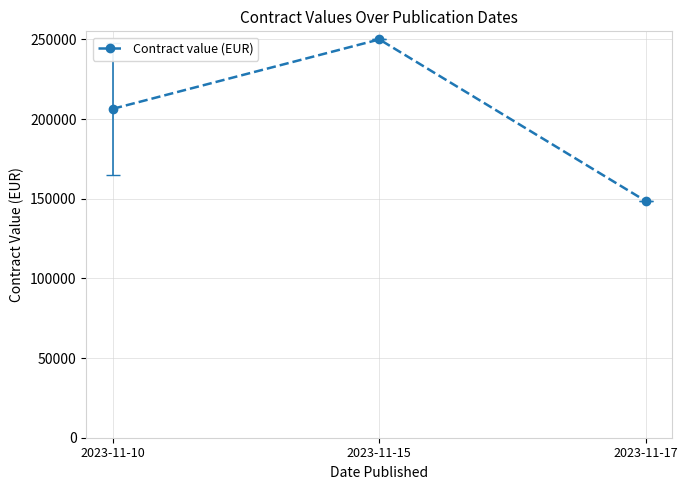

Does the chart display data point markers on the line(s)?

Yes